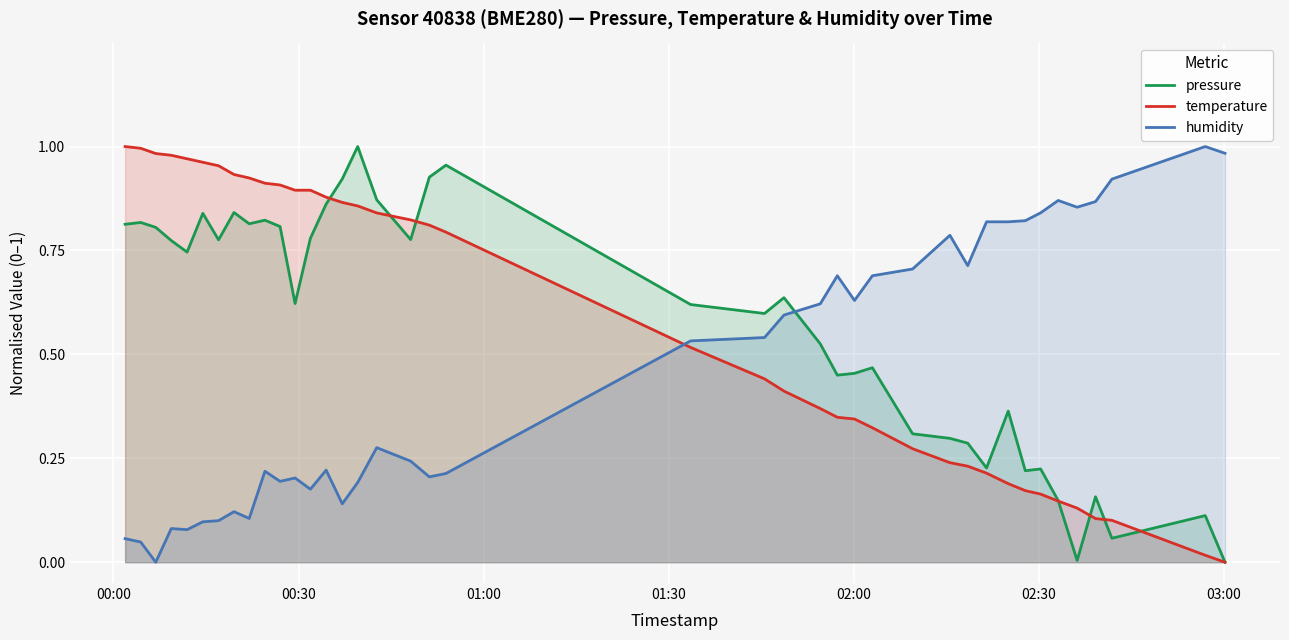

What is the average value of the humidity series?

0.5